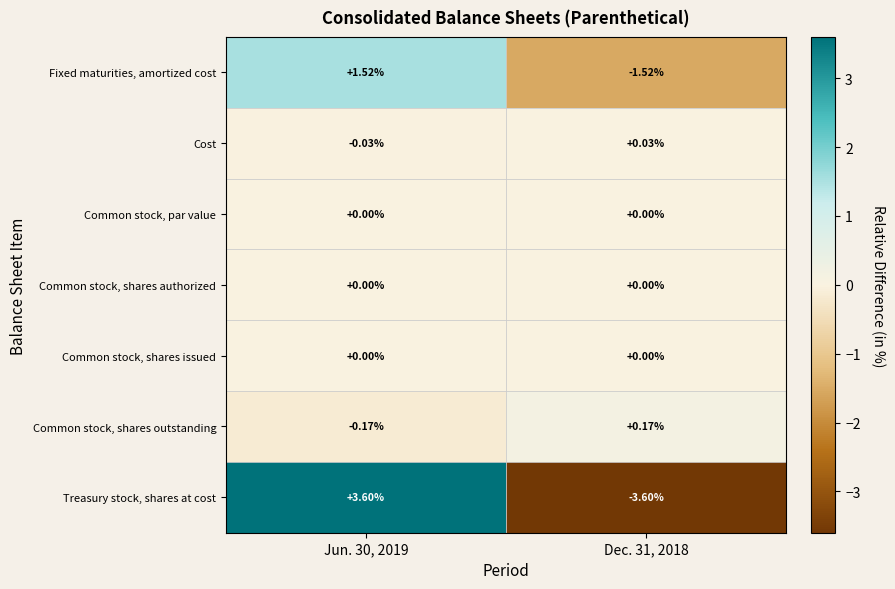

At which category is the sum across all series the highest?

Jun. 30, 2019